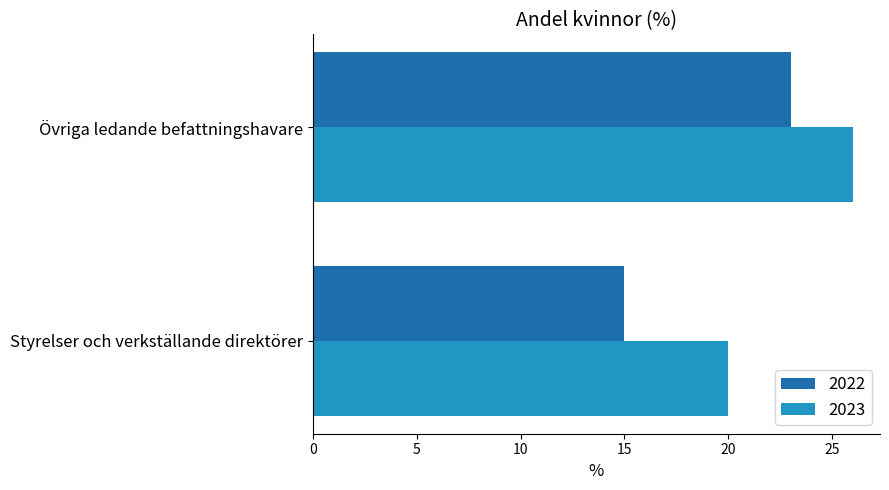

At which category is the sum across all series the highest?

Övriga ledande befattningshavare